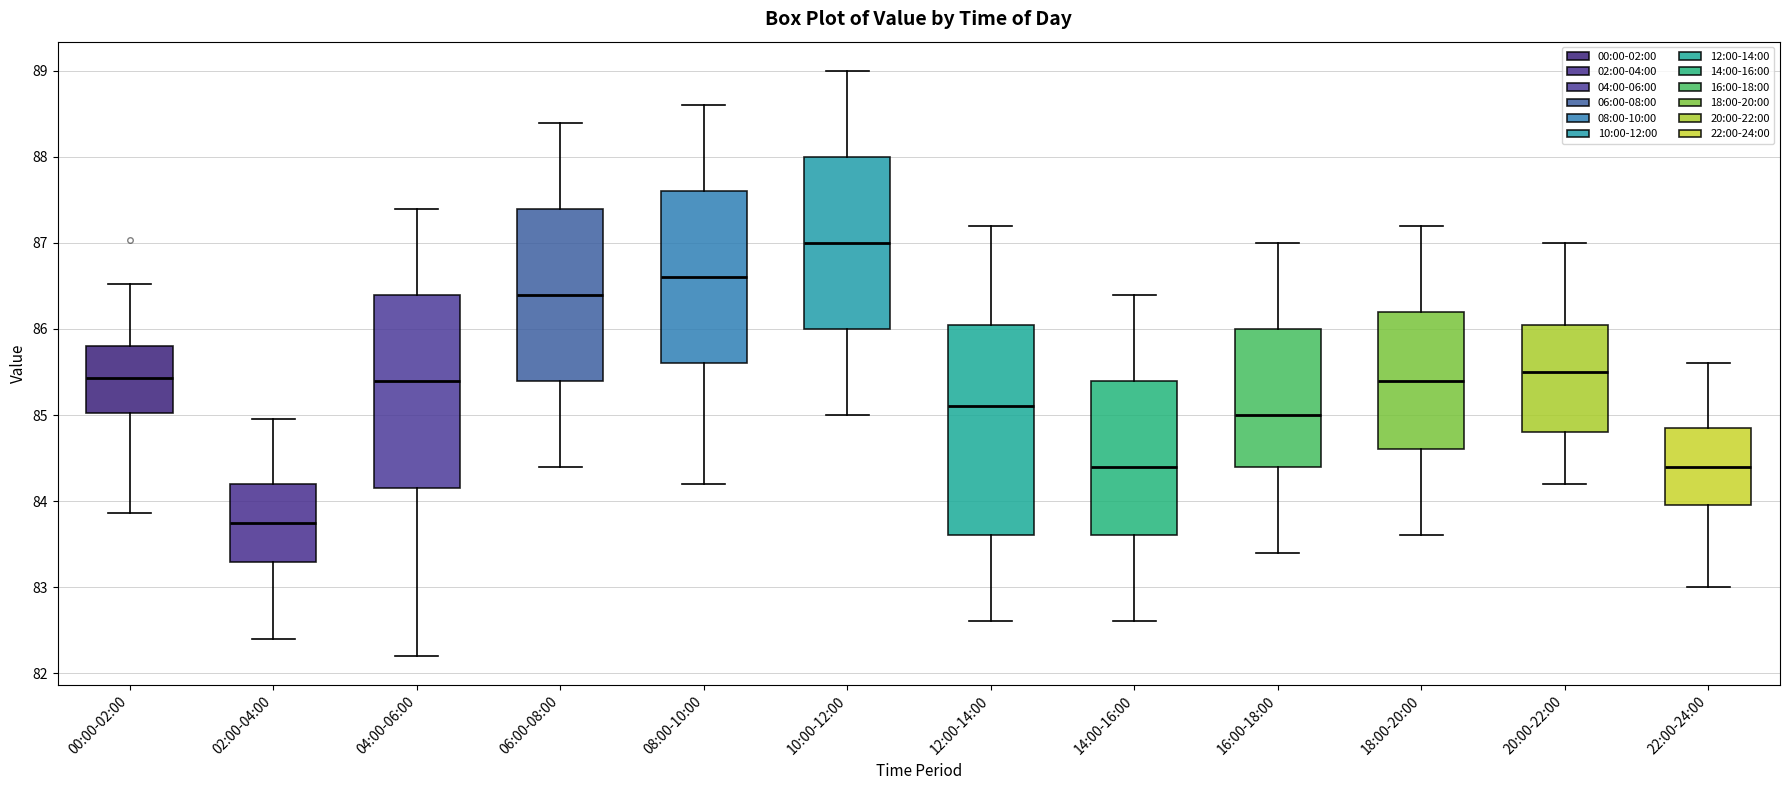

Comparing the boxes themselves (not the whiskers), which one is the tallest?

12:00-14:00